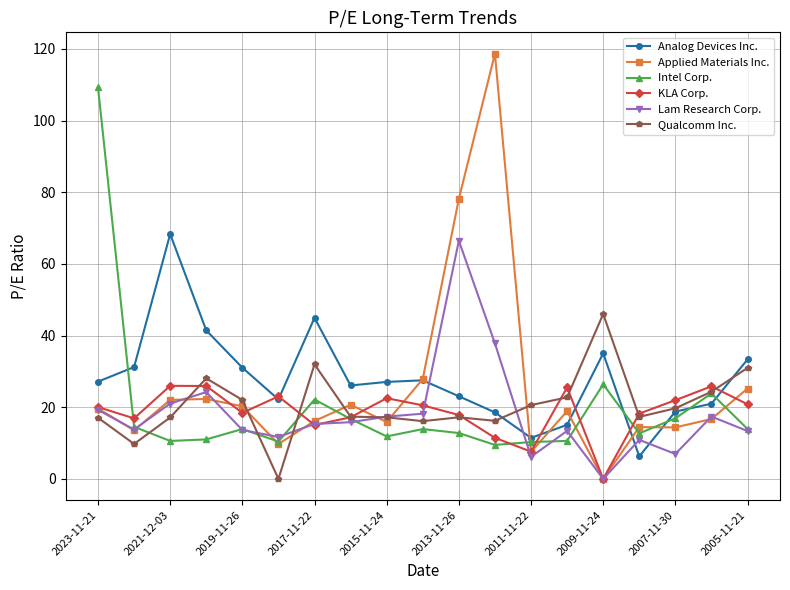

What is the value of the Analog Devices Inc. point at the 3rd from the left?

68.3